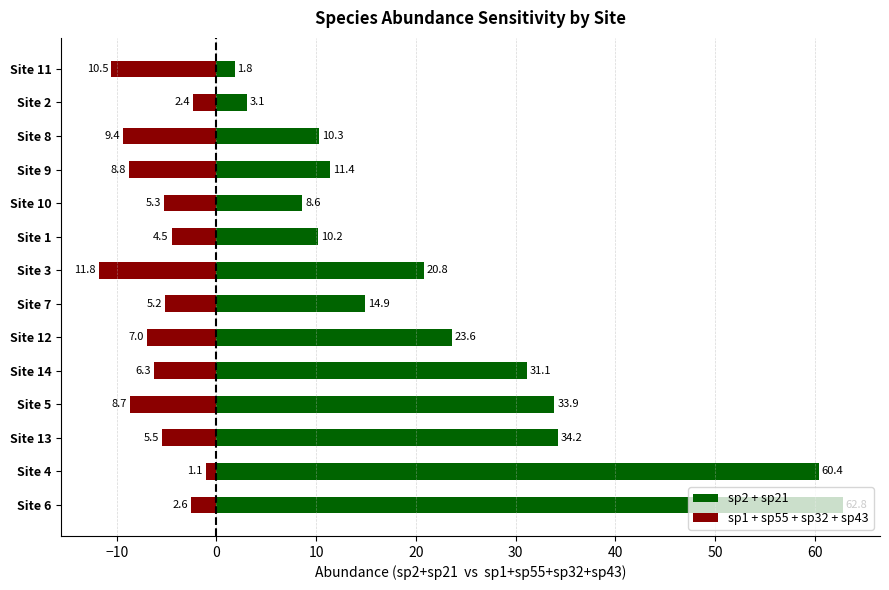

Rank the series by their maximum value, from lowest to highest.

sp1 + sp55 + sp32 + sp43, sp2 + sp21